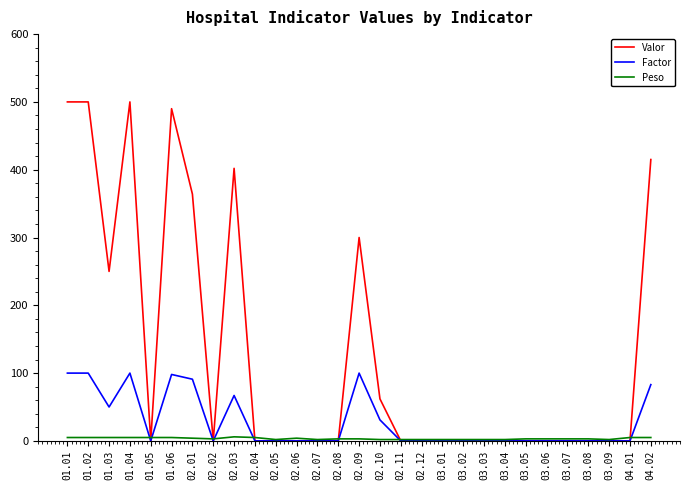

What is the average value of the Factor series?

28